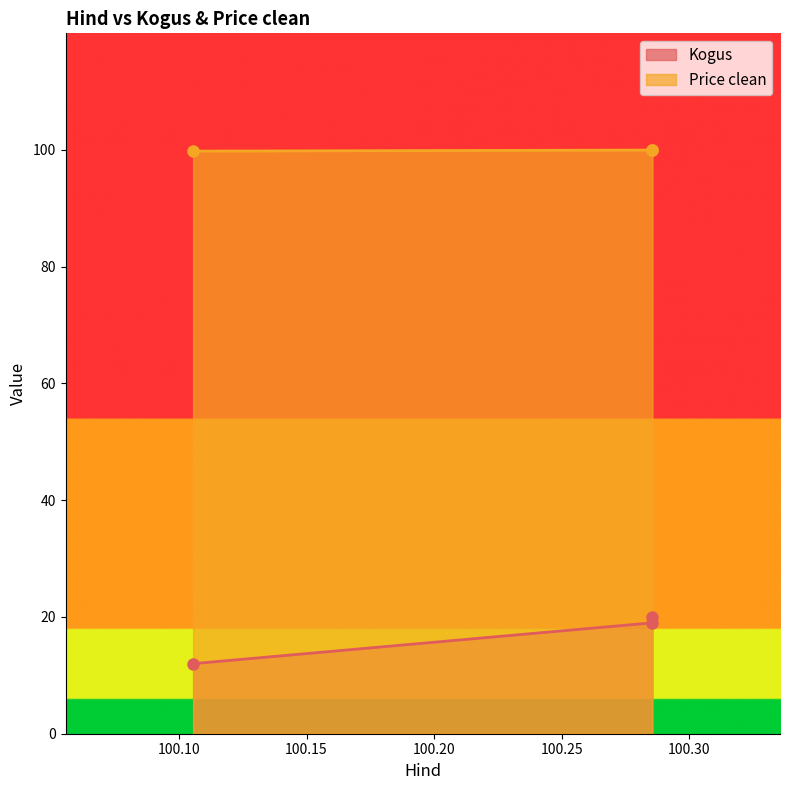

Rank the series by their average value, from highest to lowest.

Price clean, Kogus